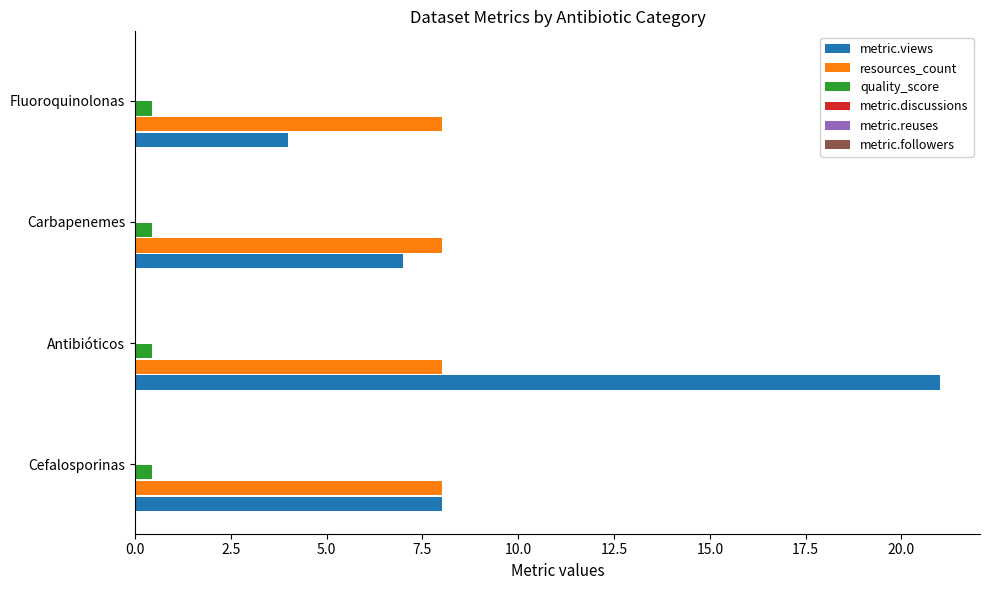

Which series has the largest total across all categories?

metric.views